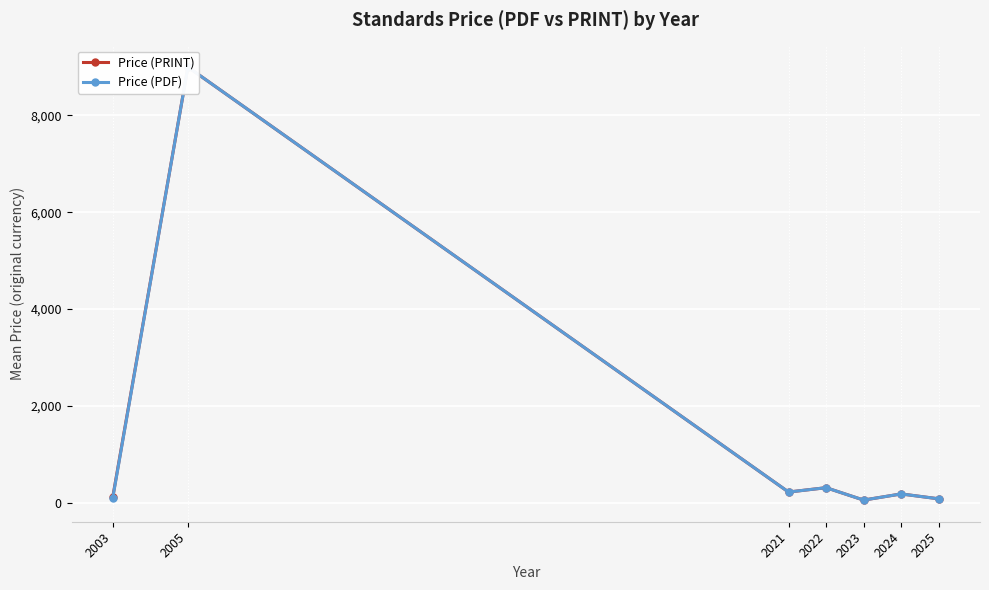

Is it true that Price (PRINT) equals 220.0 at 2021?

True